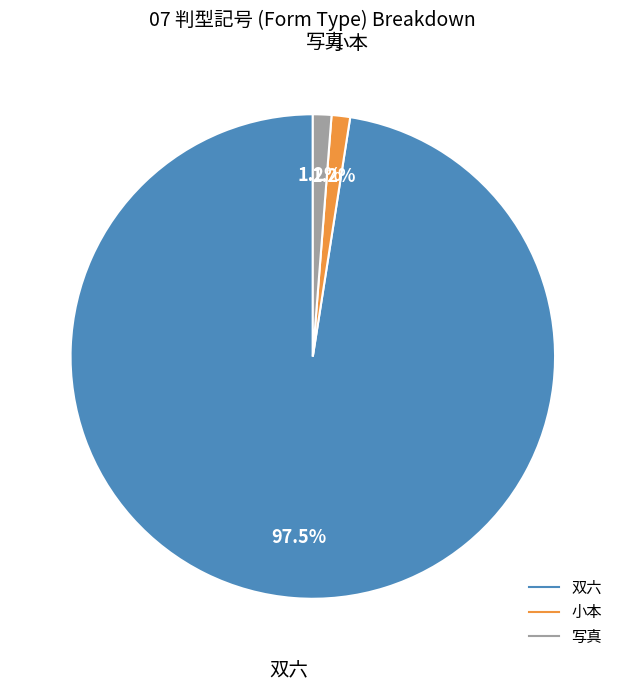

Is 双六 the majority of the pie?

Yes